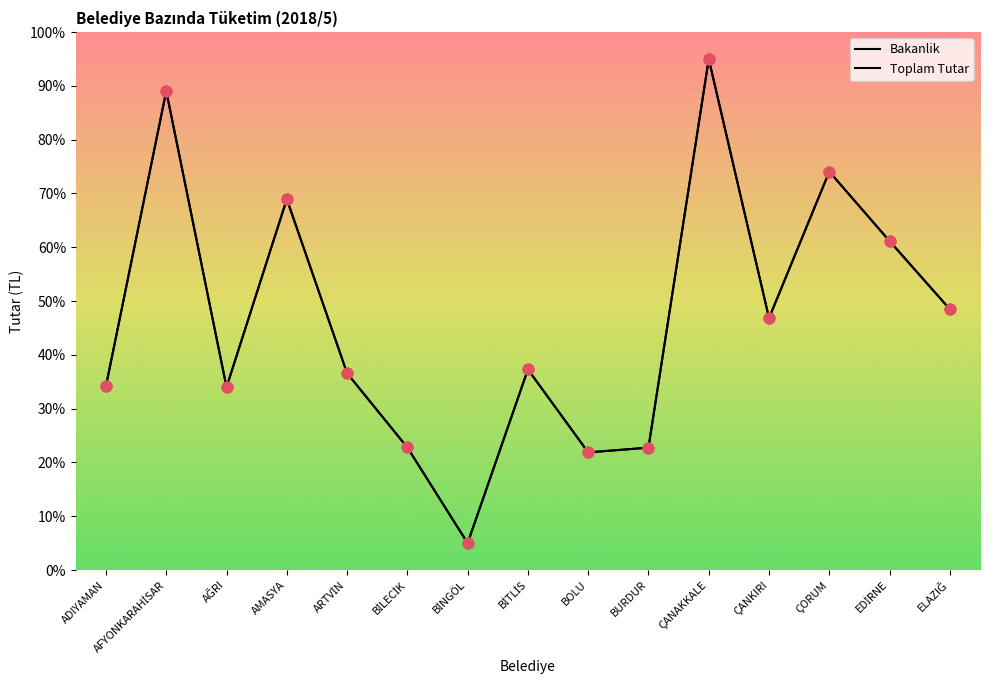

Is the value of Toplam Tutar at BİLECİK greater than the value of Bakanlik at ÇORUM?

No